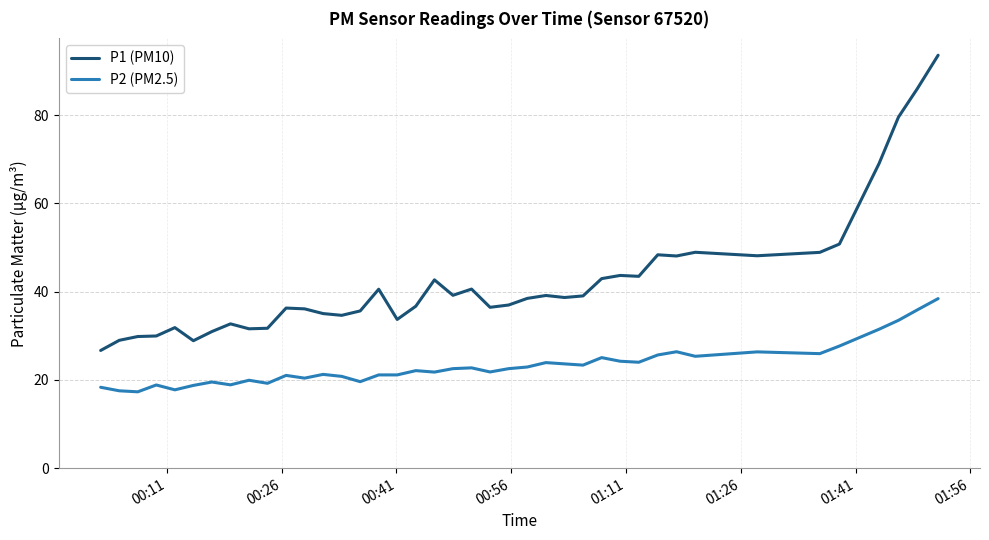

True or false: P2 (PM2.5) and P1 (PM10) cross at least once.

False